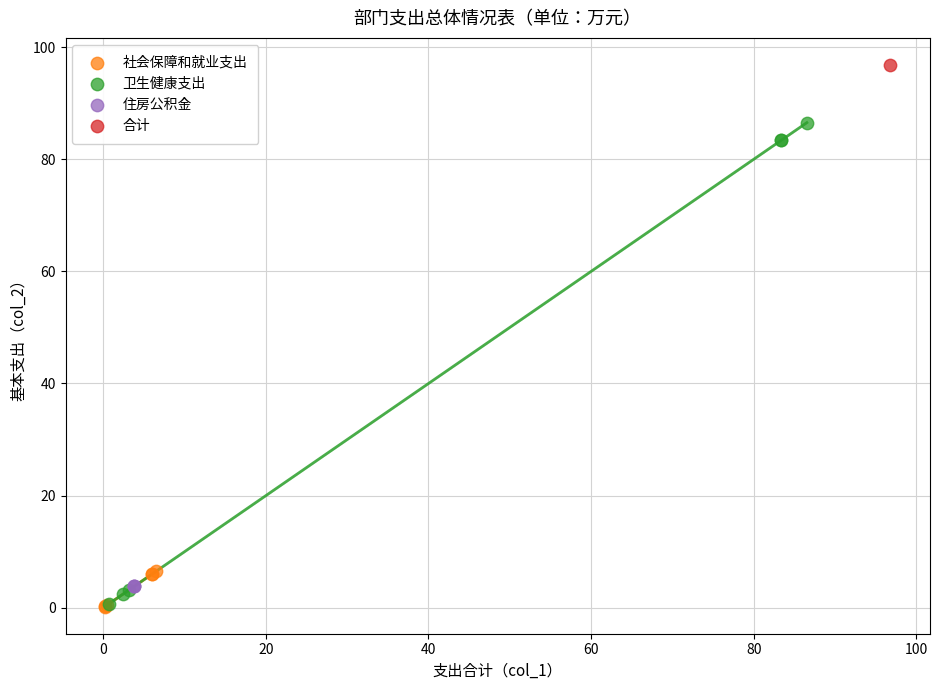

Which series reaches the maximum Y coordinate?

合计